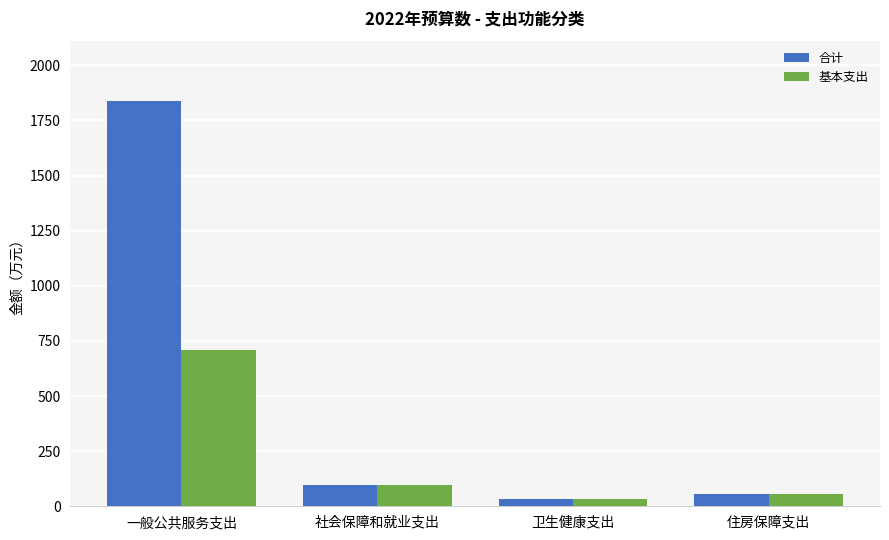

Is the value of 合计 at 社会保障和就业支出 greater than the value of 基本支出 at 一般公共服务支出?

No